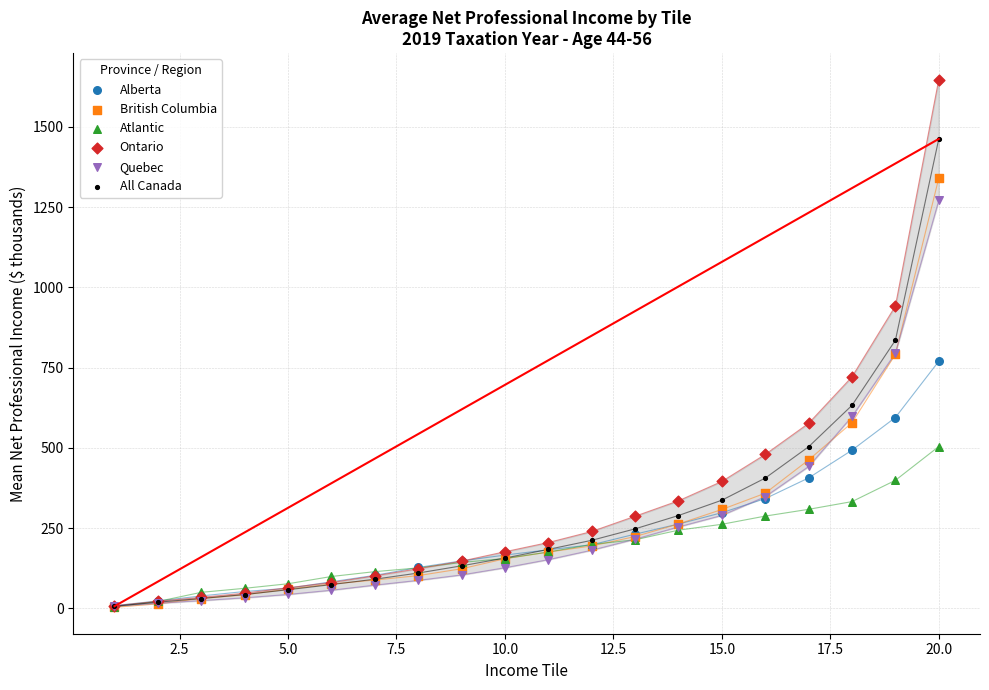

Which series has the widest spread of Y values?

Ontario